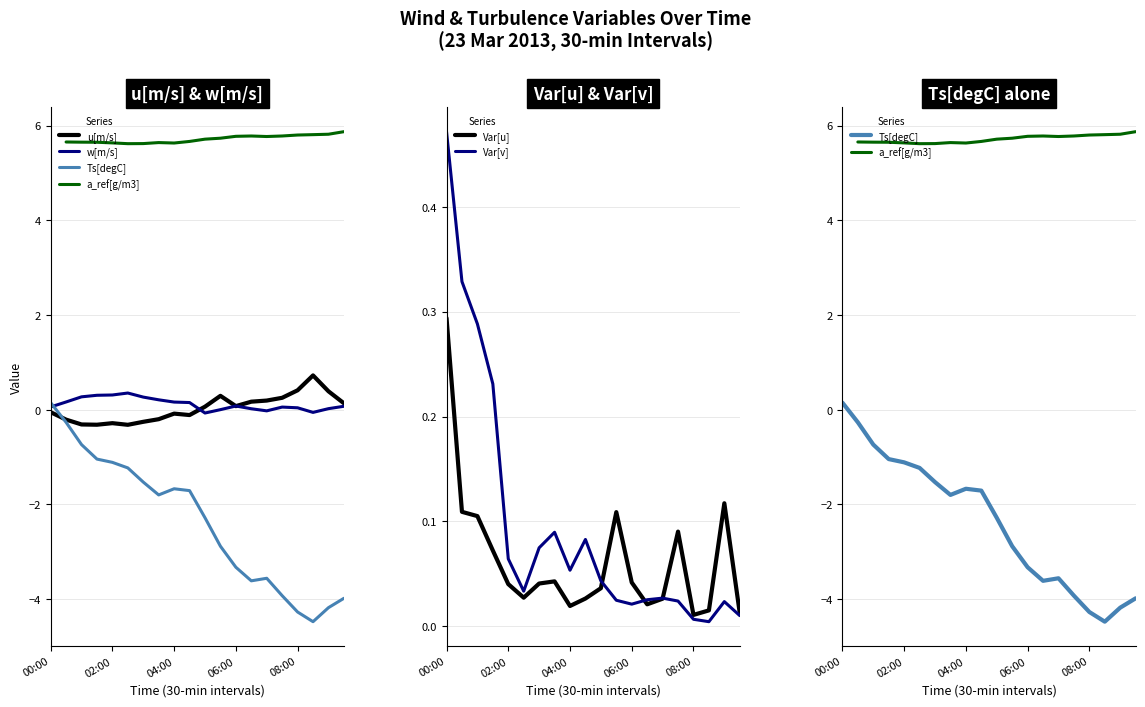

At how many categories does at least one series exceed 5?

19